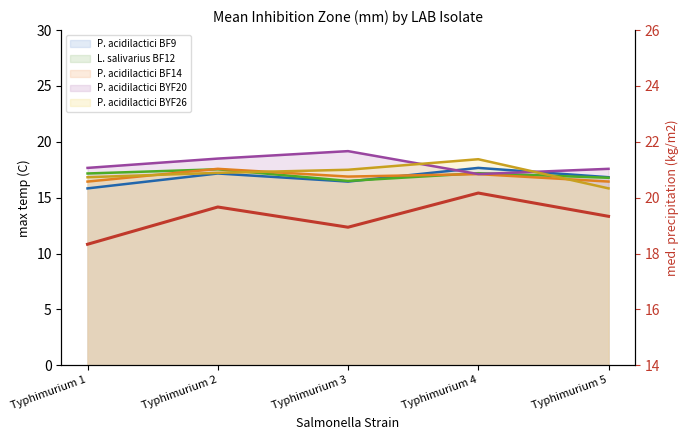

What is the change in value from Typhimurium 1 to Typhimurium 2?

+1.3